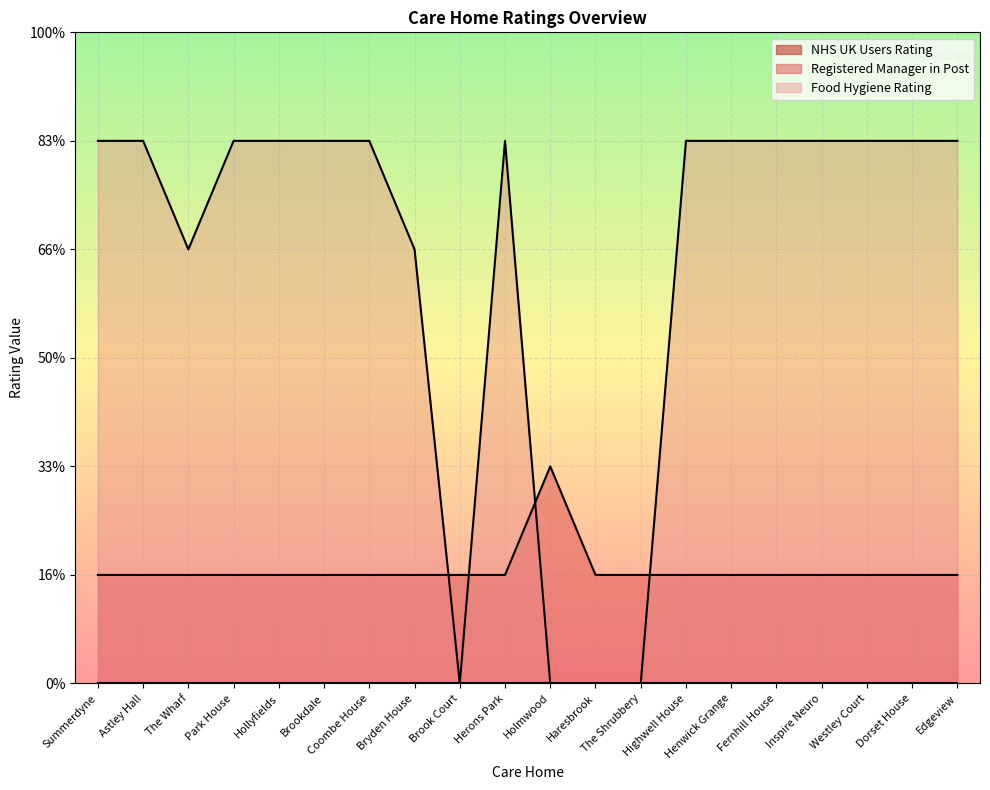

What is the label of the 19th point from the right?

Astley Hall